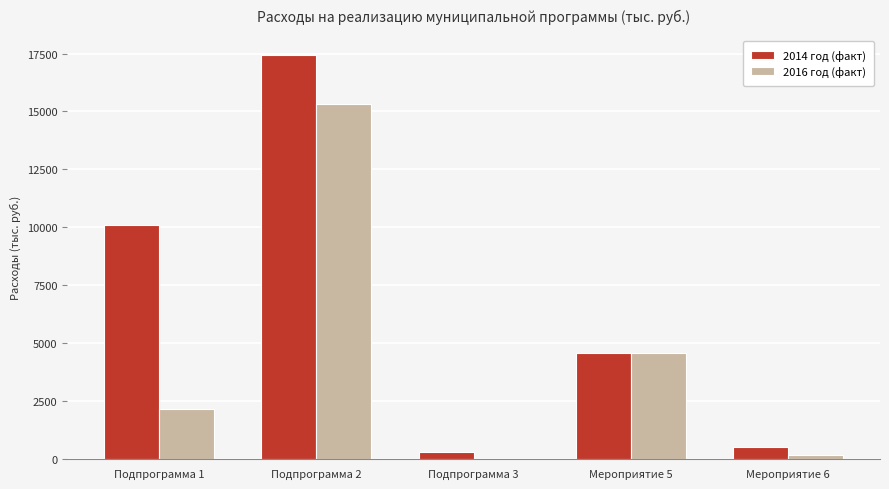

Does the chart contain stacked bars?

No